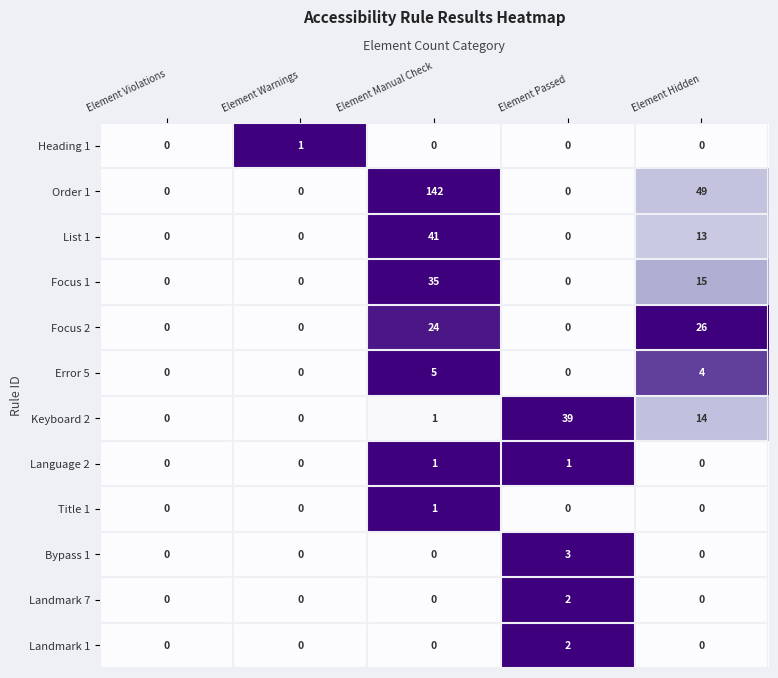

Which series has the largest range (max minus min)?

Order 1